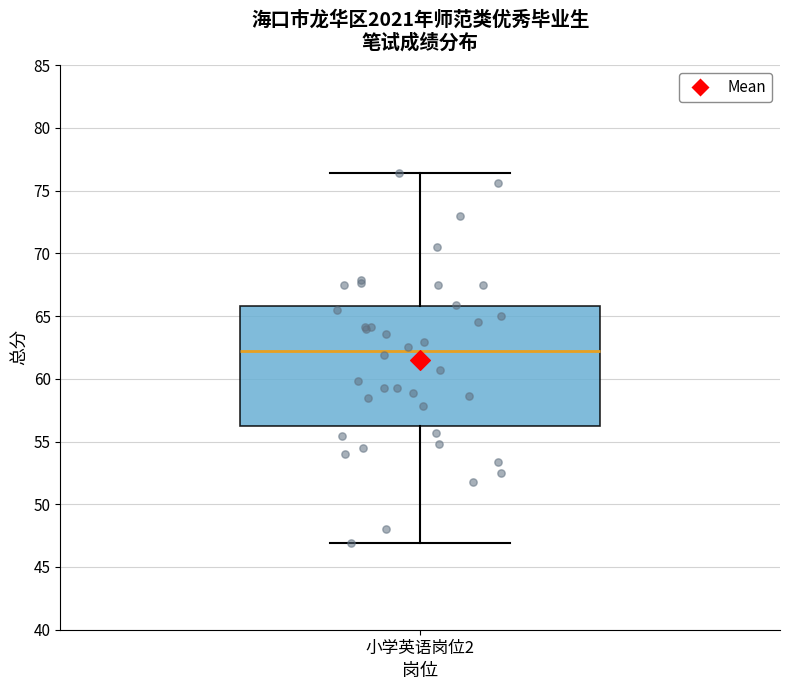

Transcribe this box plot: give where the median line is, the range the box spans, and where the two whiskers end, as read against the y-axis. The values are not printed on the chart, so give them approximately, as read against the axis.

median 62.0, box 56.0 to 66.0, whiskers 47.0 to 76.5